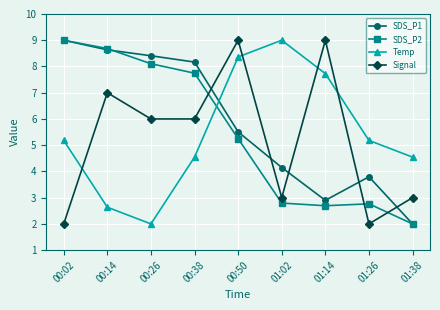

What is the total value across all series at 00:50?

28.1